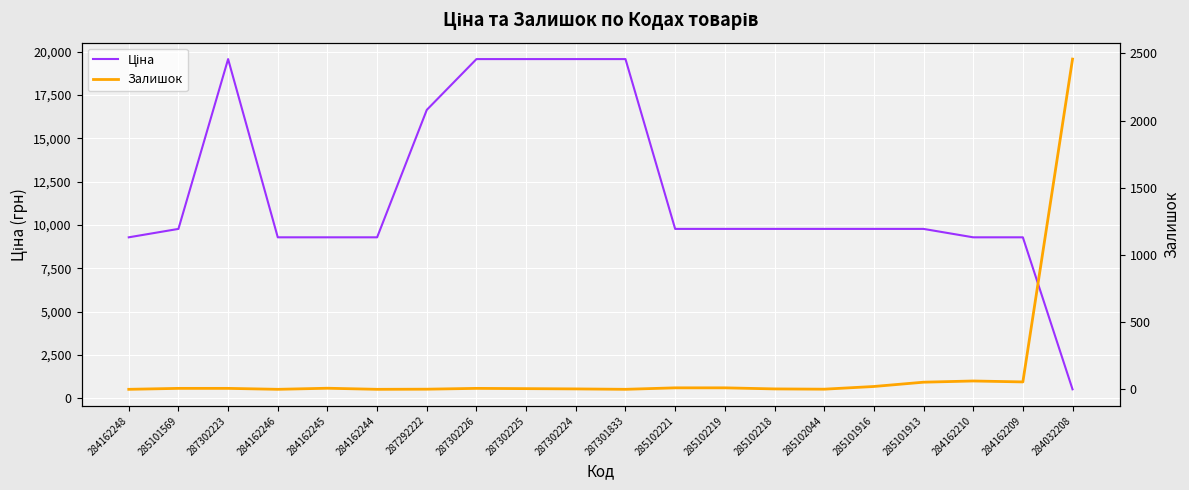

What is the difference between the maximum and second lowest values in the Залишок series?

2457.0